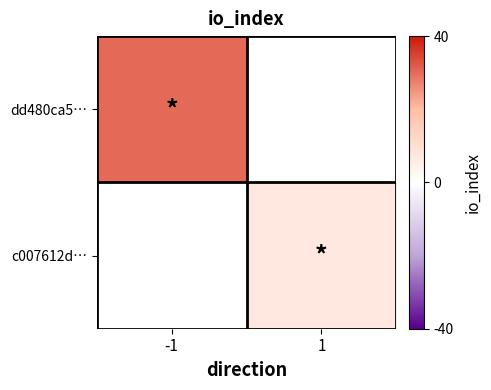

At how many categories does at least one series exceed 15?

1